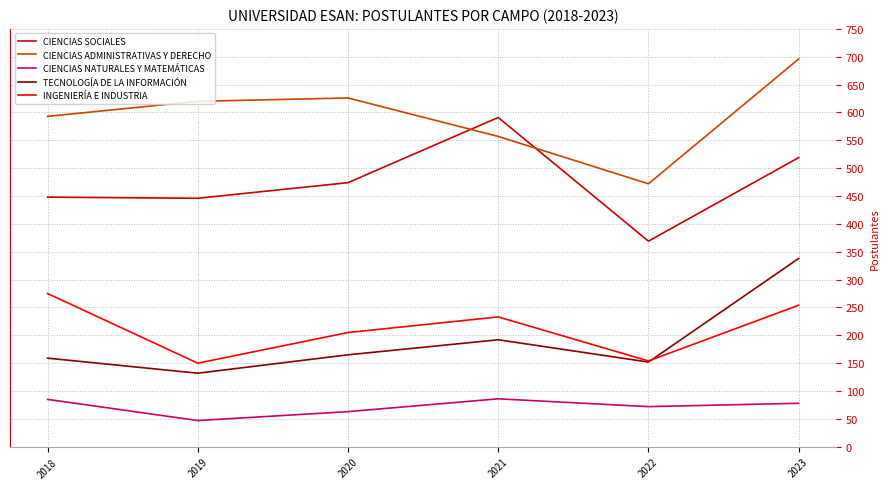

True or false: CIENCIAS ADMINISTRATIVAS Y DERECHO and TECNOLOGÍA DE LA INFORMACIÓN cross at least once.

False